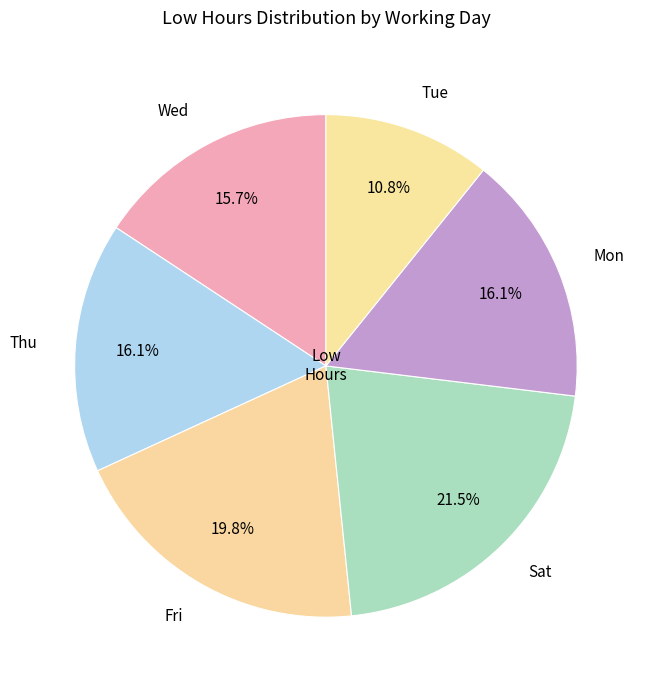

How many slices are in this pie chart?

6